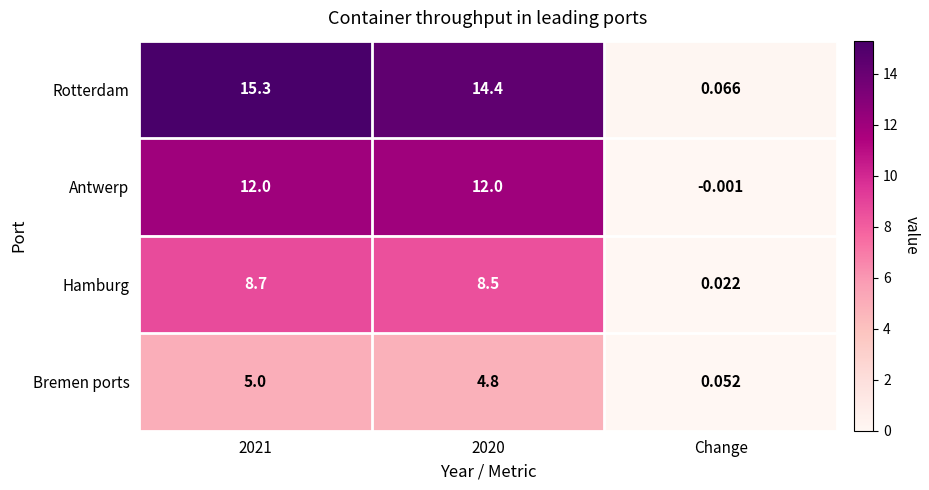

List the series in order of their peak value, lowest first.

Bremen ports, Hamburg, Antwerp, Rotterdam